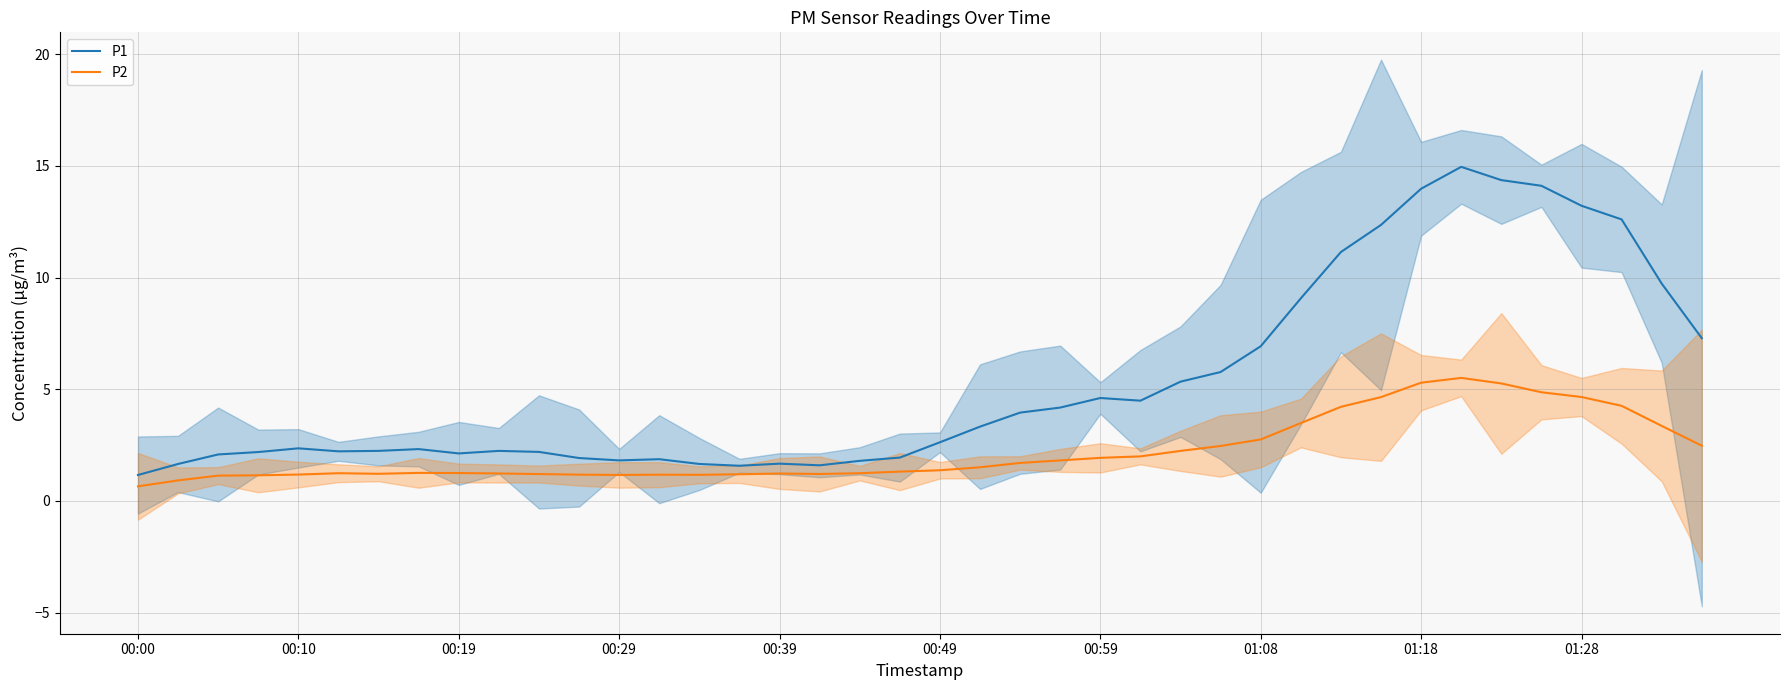

What is the highest value of the P1 series?

15.0